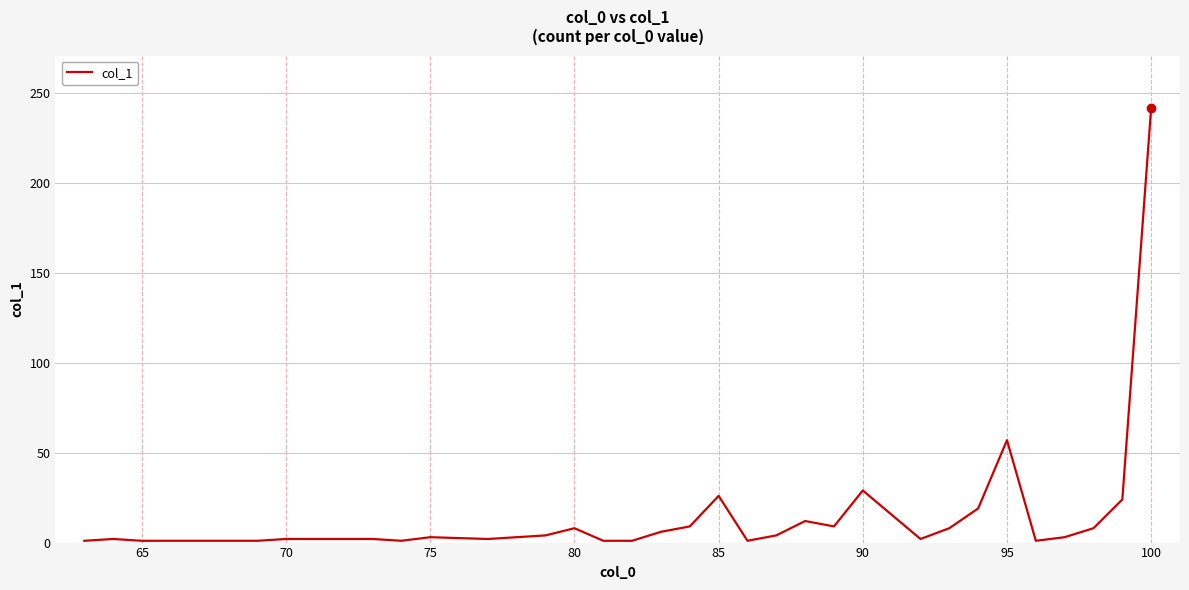

What is the difference between the maximum and minimum values?

241